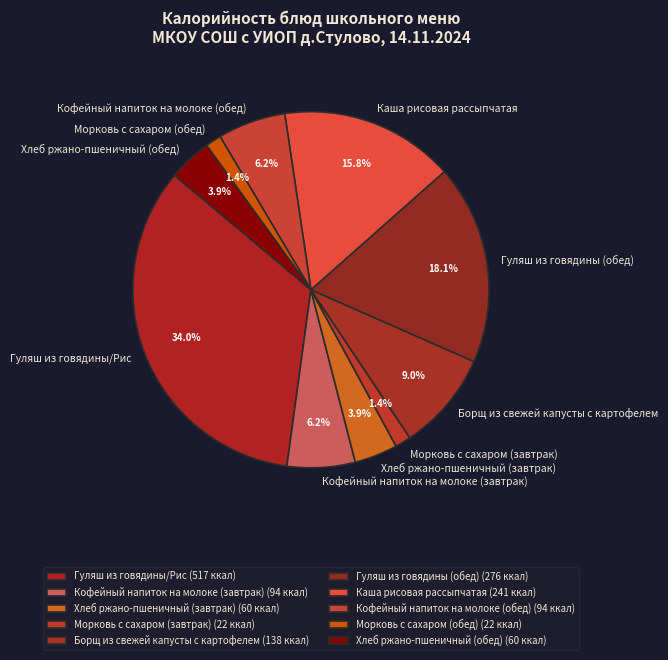

Does Кофейный напиток на молоке (завтрак) account for over 50% of the chart?

No